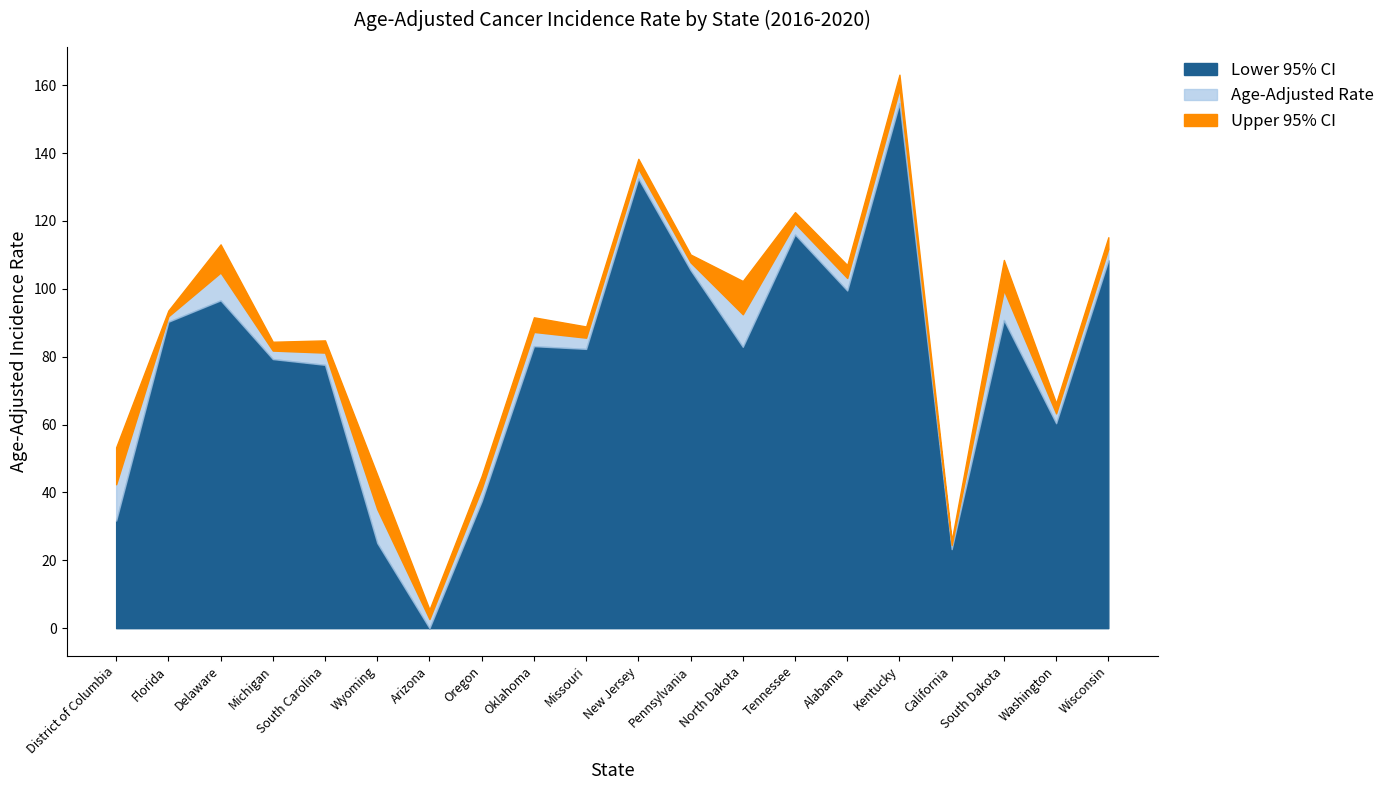

At which category does Lower 95% CI reach its first local peak?

Delaware